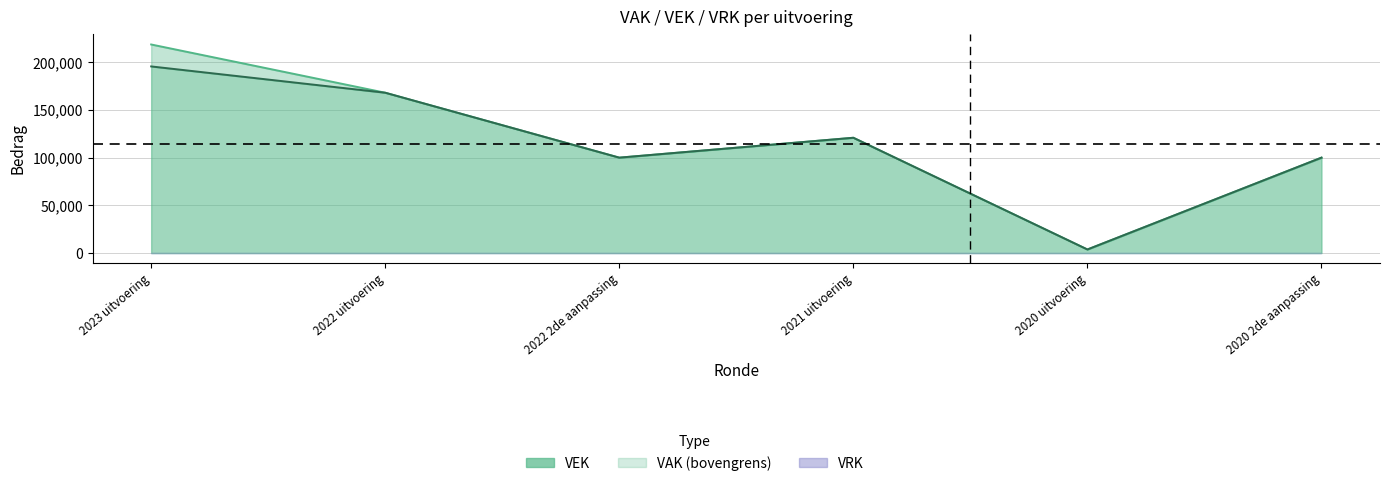

What is the value of the VEK point at the 3rd from the left?

100000